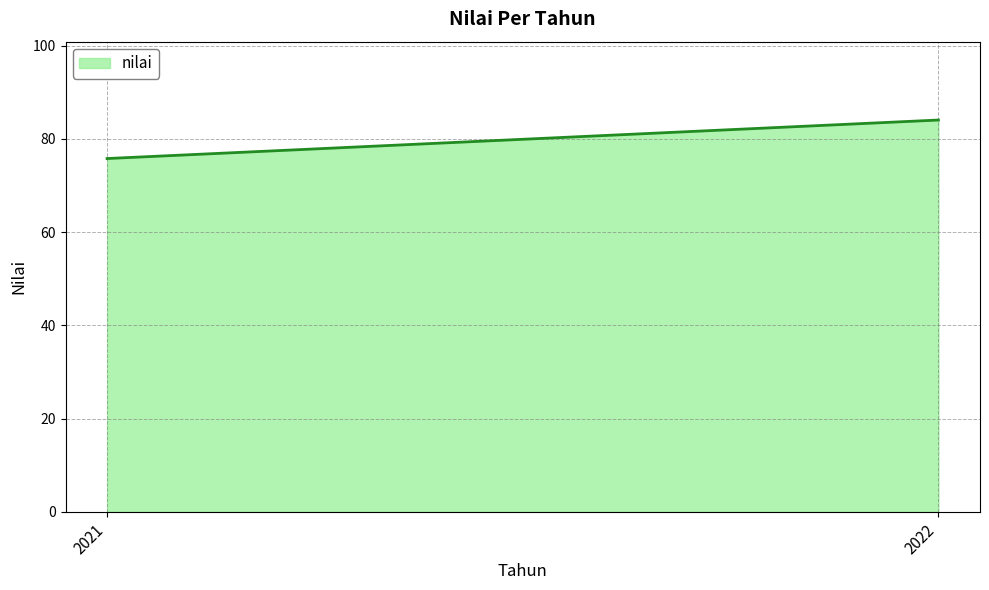

How many values exceed 84?

1